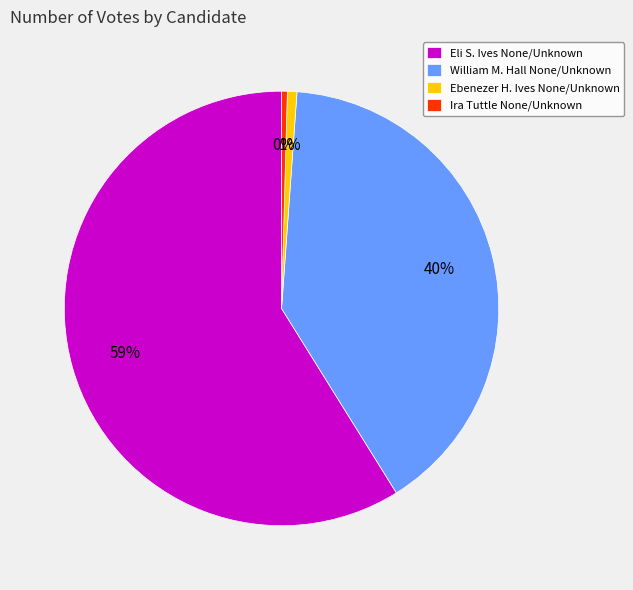

The William M. Hall None/Unknown slice represents 40% of the pie. True or false?

True